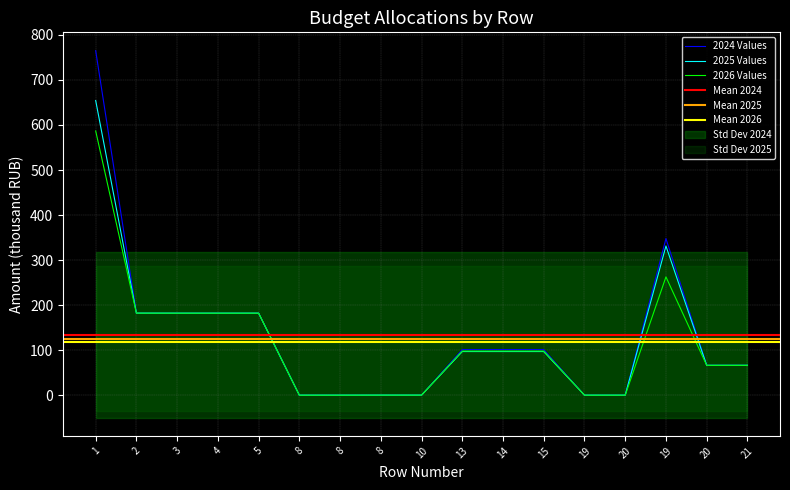

Where is the first local maximum for 2025?

19